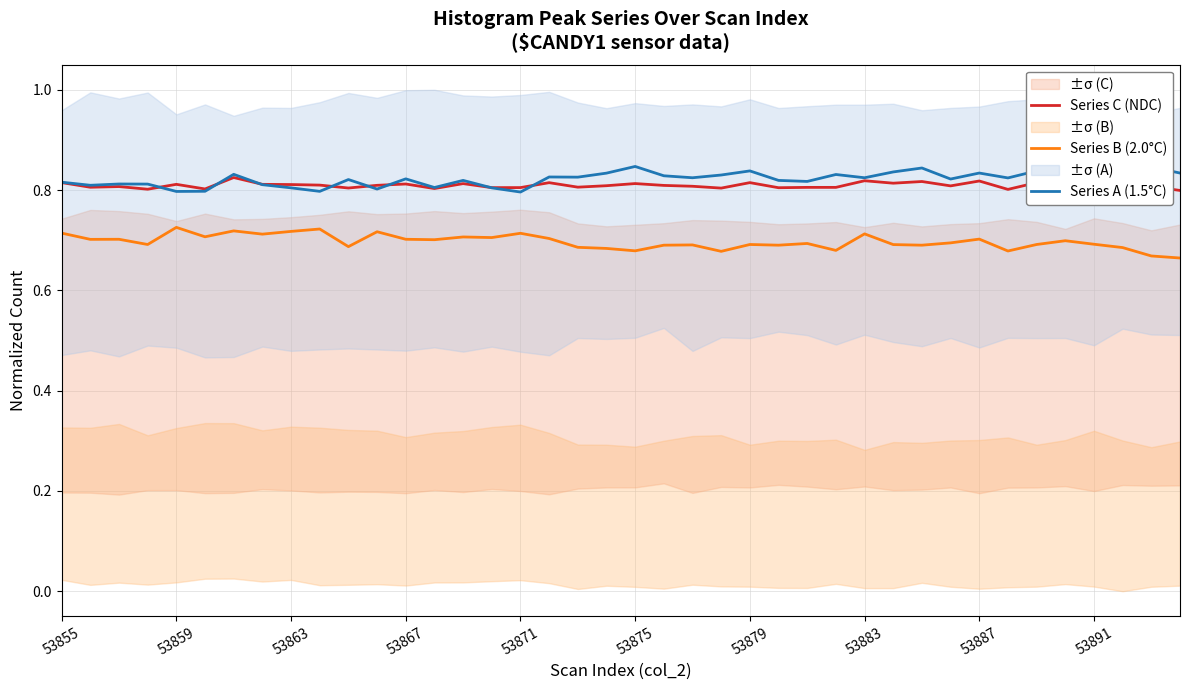

True or false: Series B (2.0°C) and Series C (NDC) cross at least once.

False